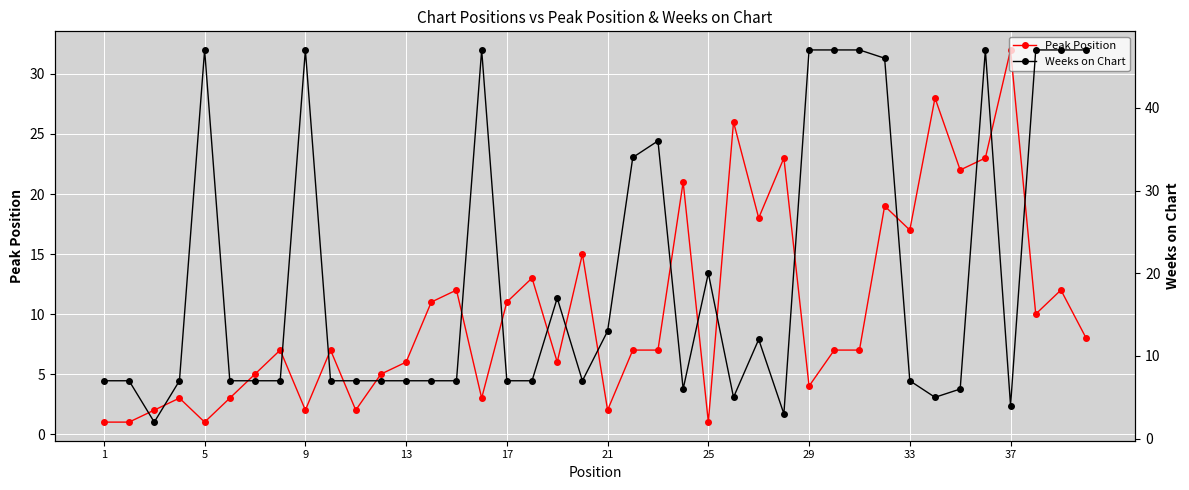

True or false: Peak Position has more than 1 interior local peaks.

True